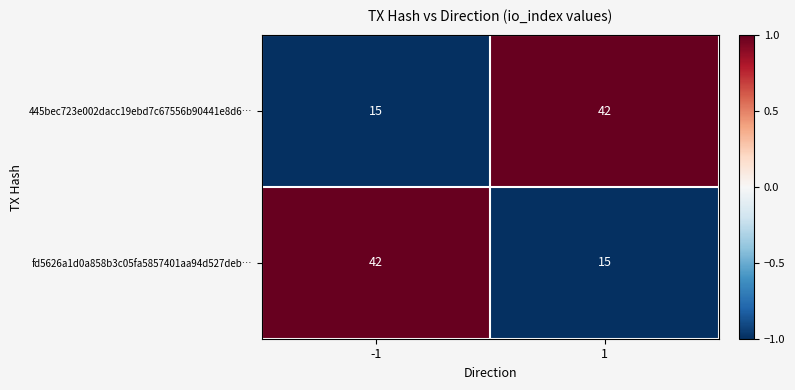

Reading left to right, extract all data points from this chart.

445bec723e002dacc19ebd7c67556b90441e8d6…: 15	42
fd5626a1d0a858b3c05fa5857401aa94d527deb…: 42	15